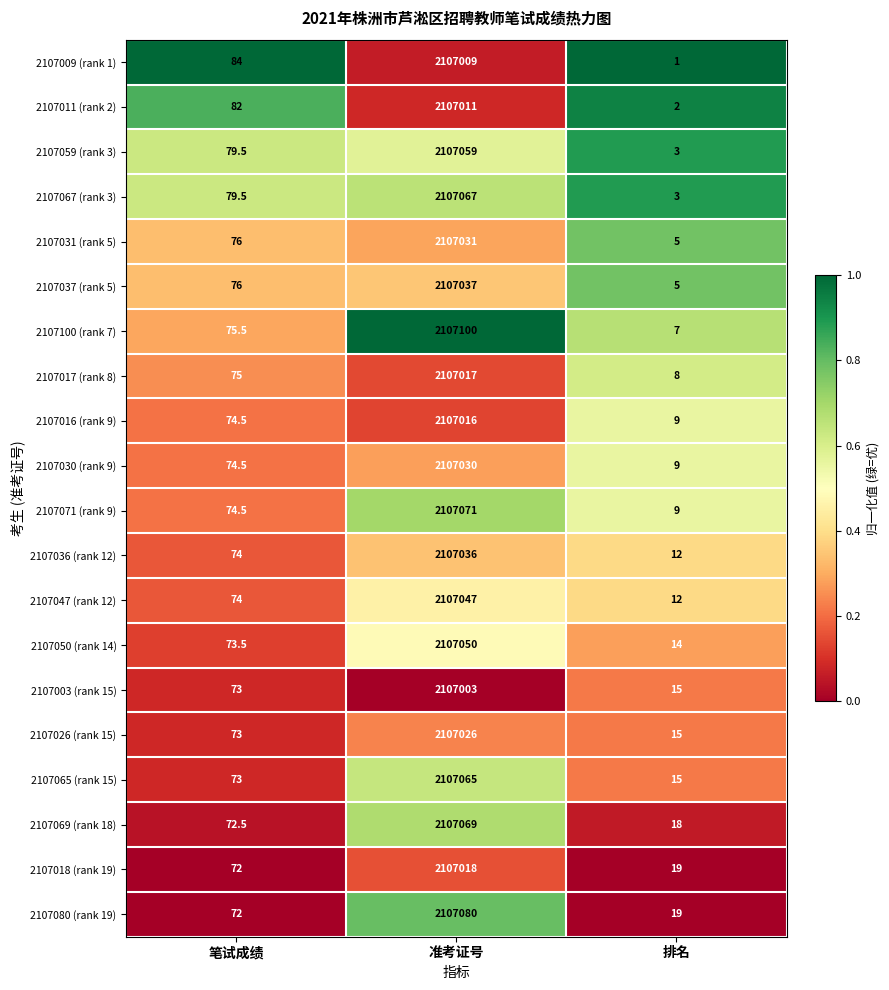

Which series changed the most between 笔试成绩 and 准考证号?

2107100 (rank 7)